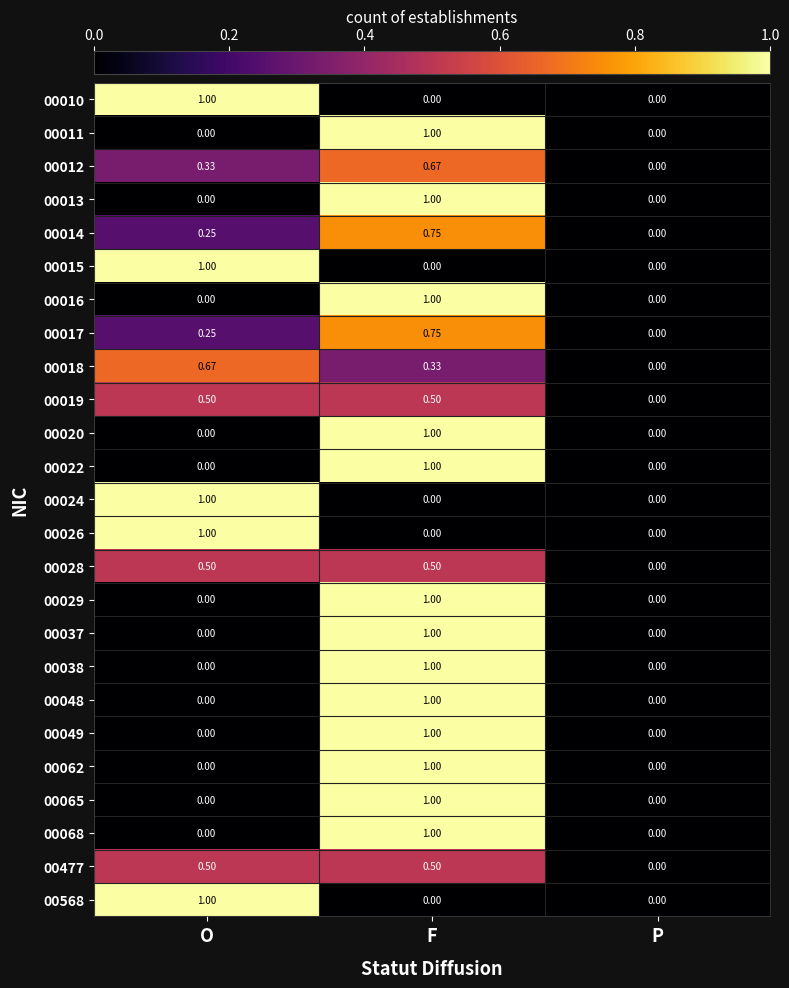

Which category has the highest value in the 00012 series?

F